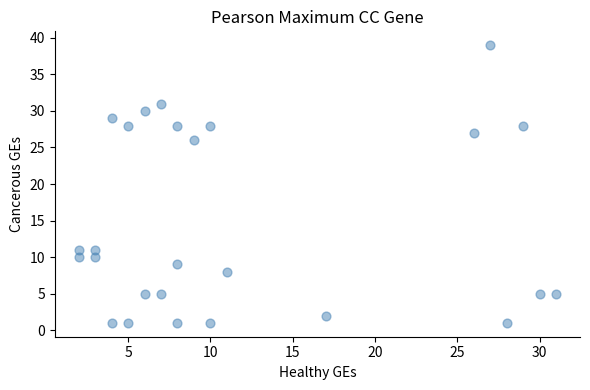

What is the range of Y values (max minus min)?

38